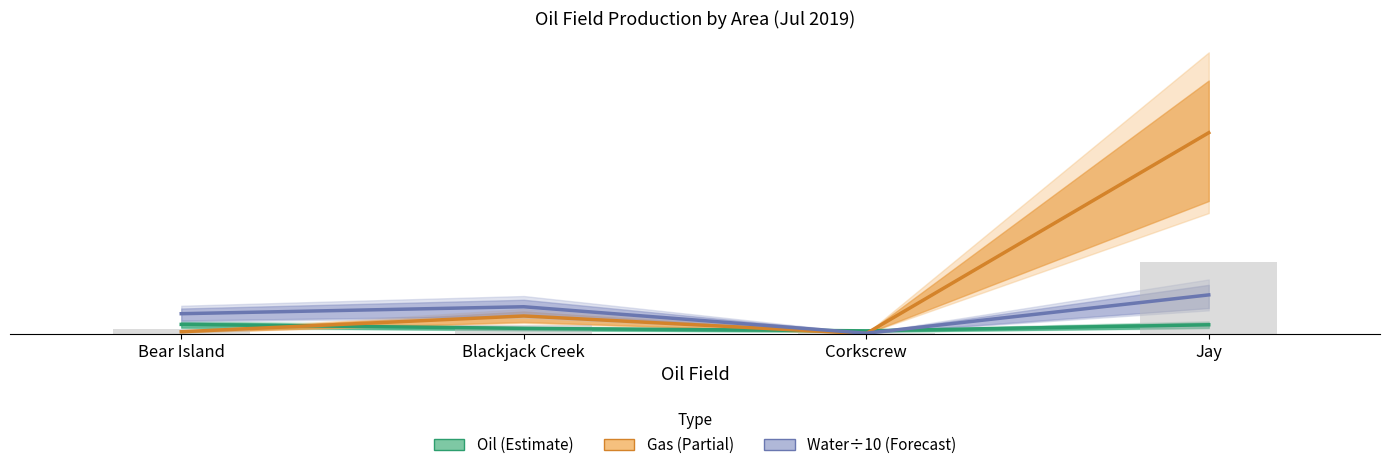

How many series are shown in this chart?

3